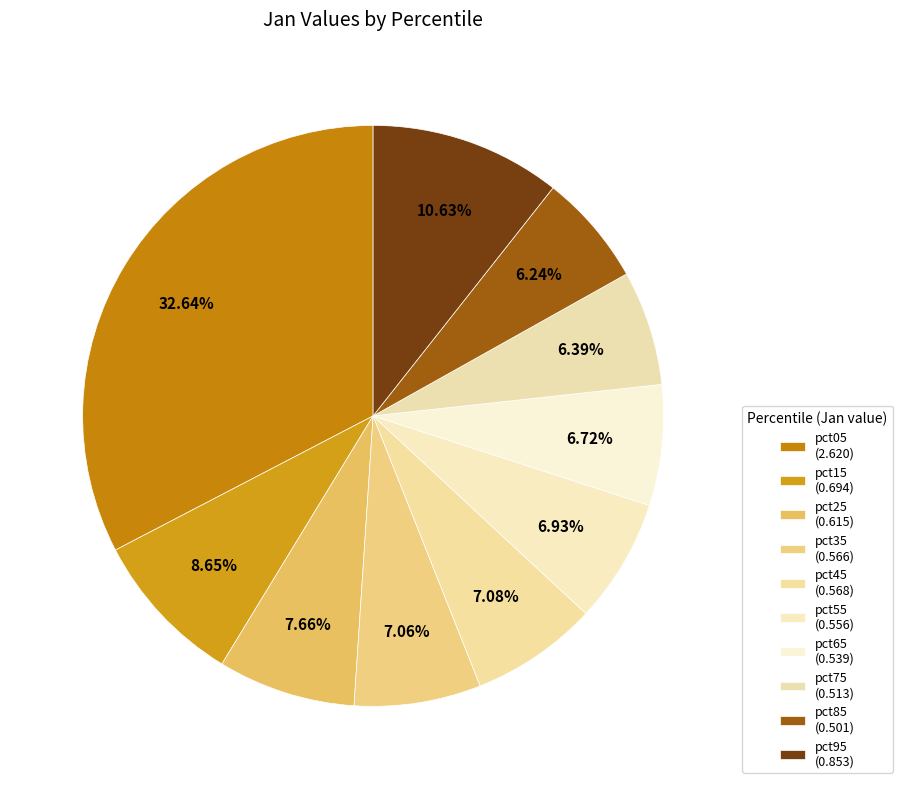

How many segments does this pie chart have?

10